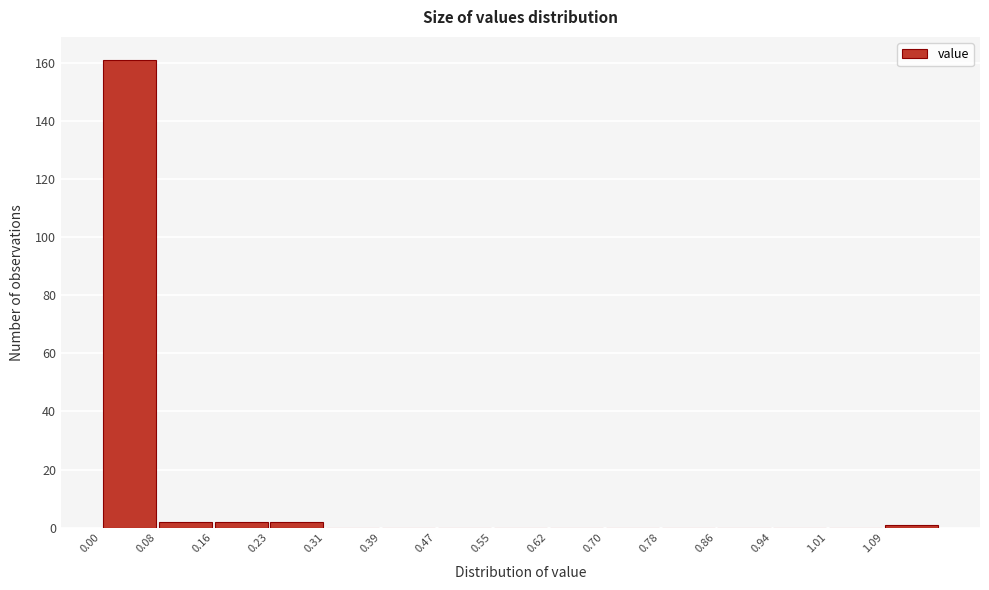

Reading left to right, transcribe this chart: for each bar, give the range it covers on the x-axis and its height. Neither the bar edges nor the heights are printed on the chart, so give them approximately, as read against the axes.

0.000 to 0.078: 162
0.078 to 0.156: 2
0.156 to 0.234: 2
0.234 to 0.312: 2
0.312 to 0.390: 0
0.390 to 0.468: 0
0.468 to 0.546: 0
0.546 to 0.624: 0
0.624 to 0.702: 0
0.702 to 0.780: 0
0.780 to 0.858: 0
0.858 to 0.936: 0
0.936 to 1.014: 0
1.014 to 1.092: 0
1.092 to 1.170: under 2